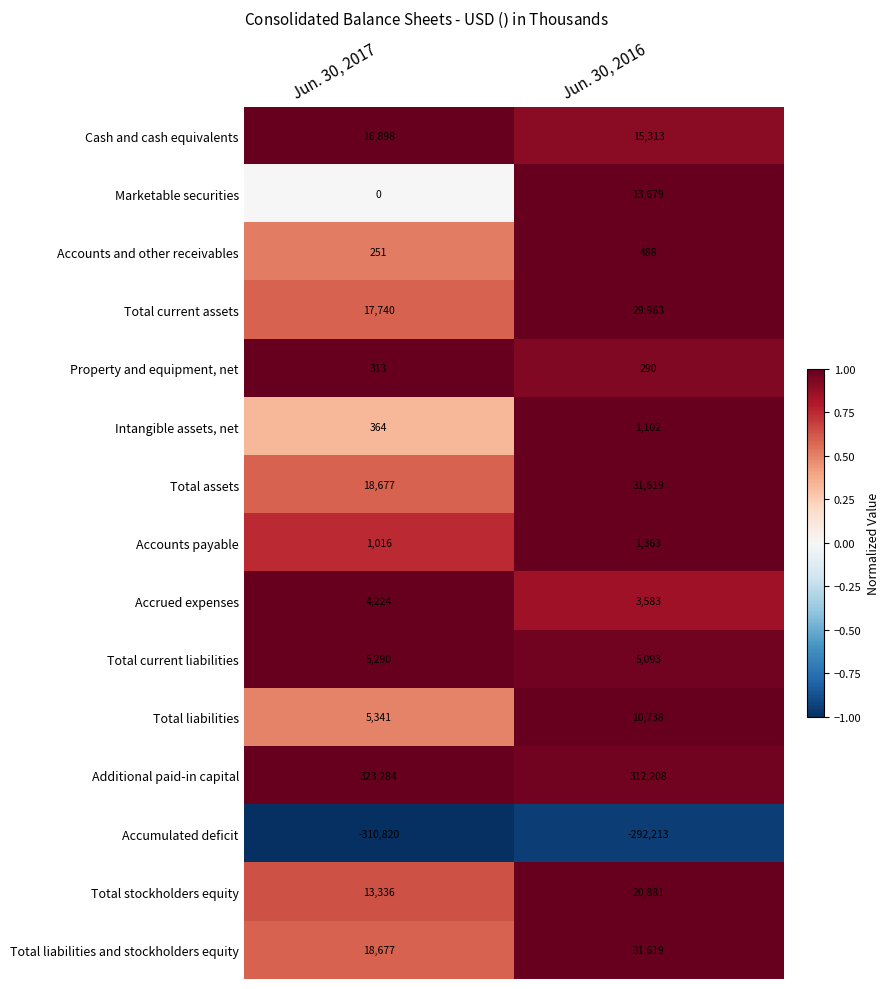

Rank the categories by Total assets value from highest to lowest.

Jun. 30, 2016, Jun. 30, 2017